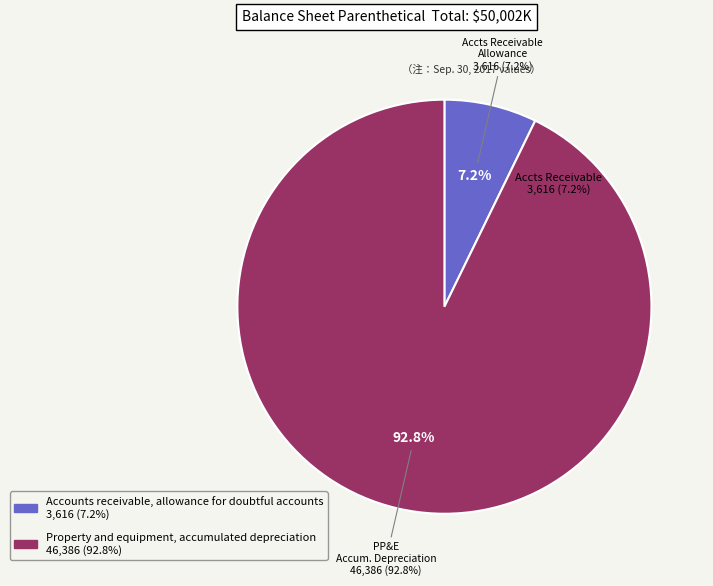

Which slice is the smallest?

Accounts receivable, allowance for doubtful accounts